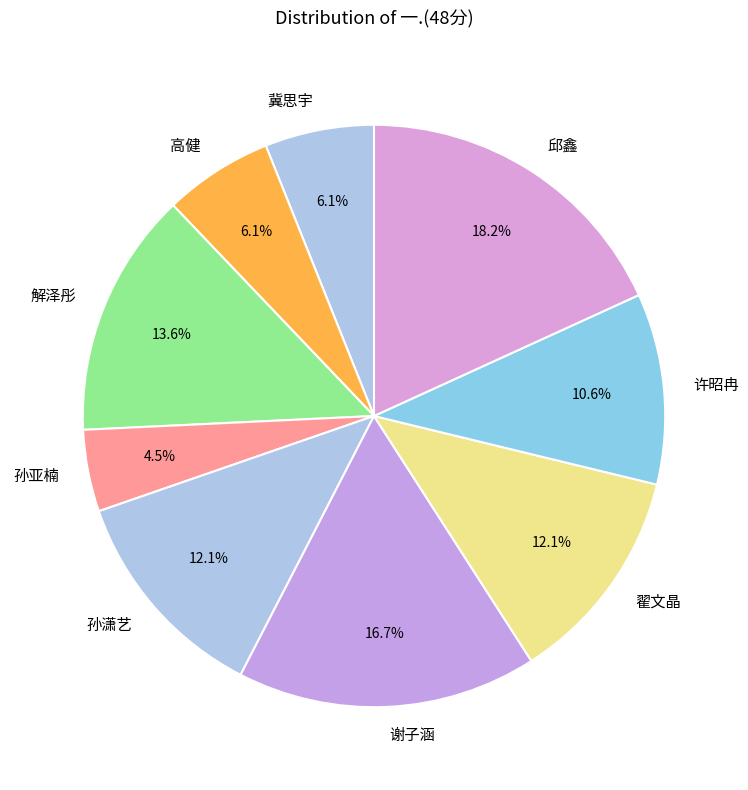

Which slice is the smallest?

孙亚楠